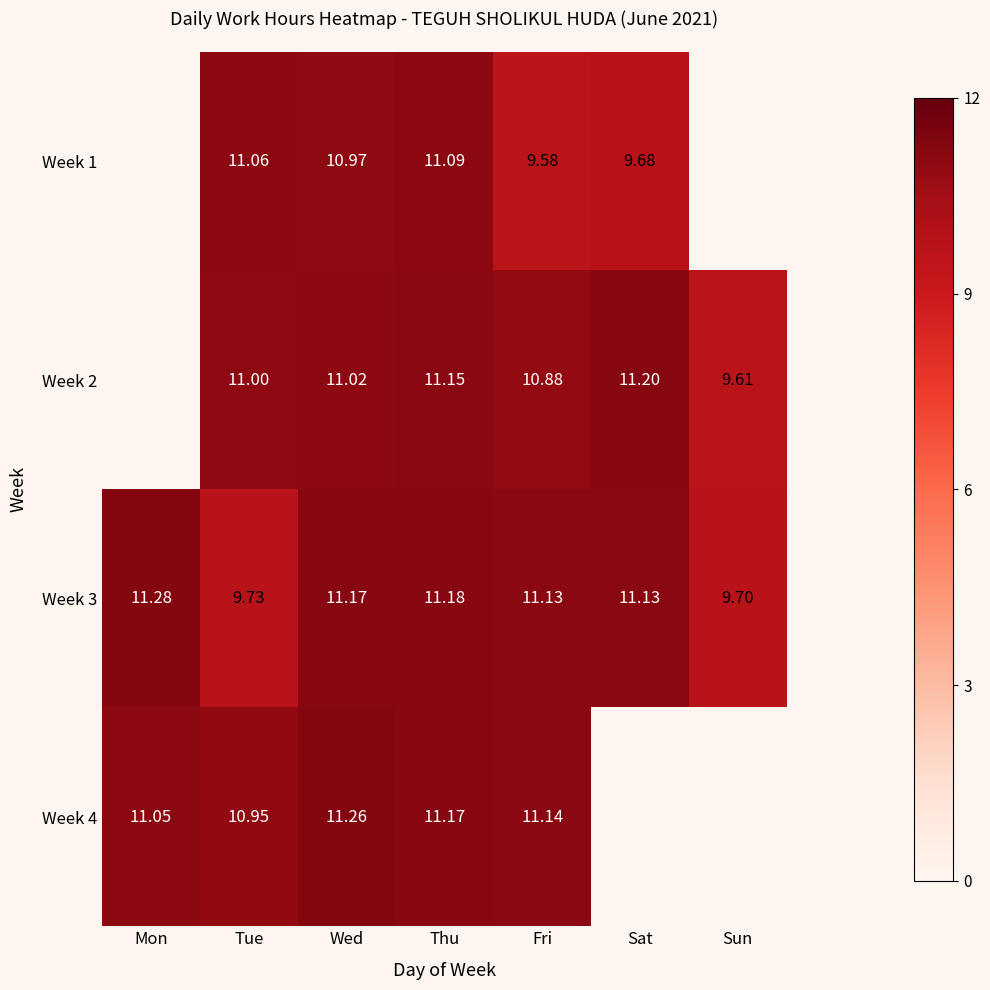

Is it true that Week 4 equals 16.0 at Fri?

False